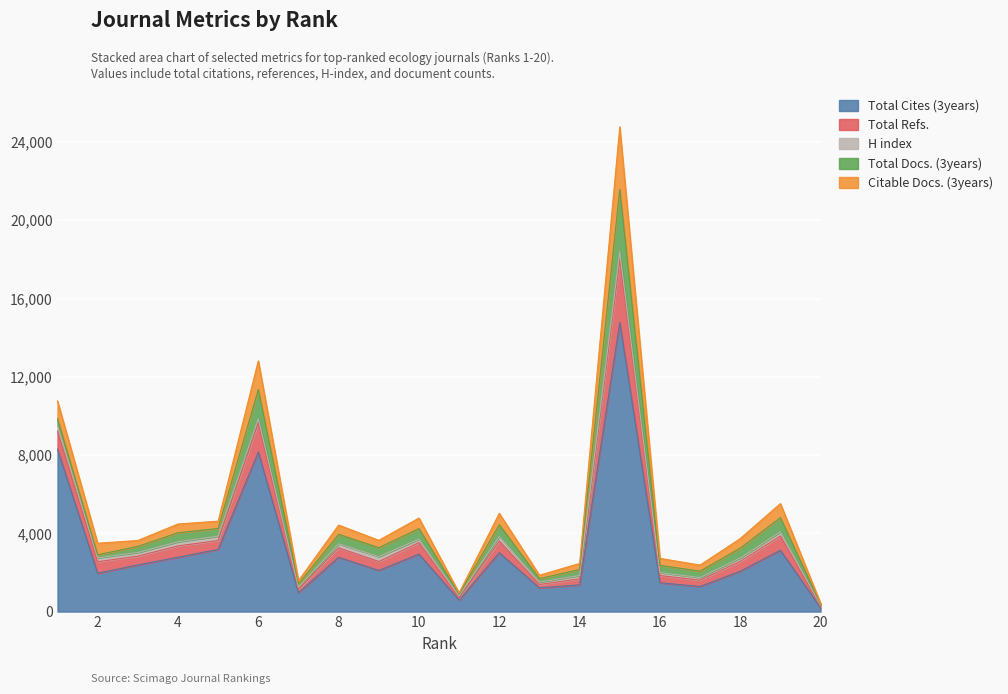

Between 4 and 9, which is larger?

4